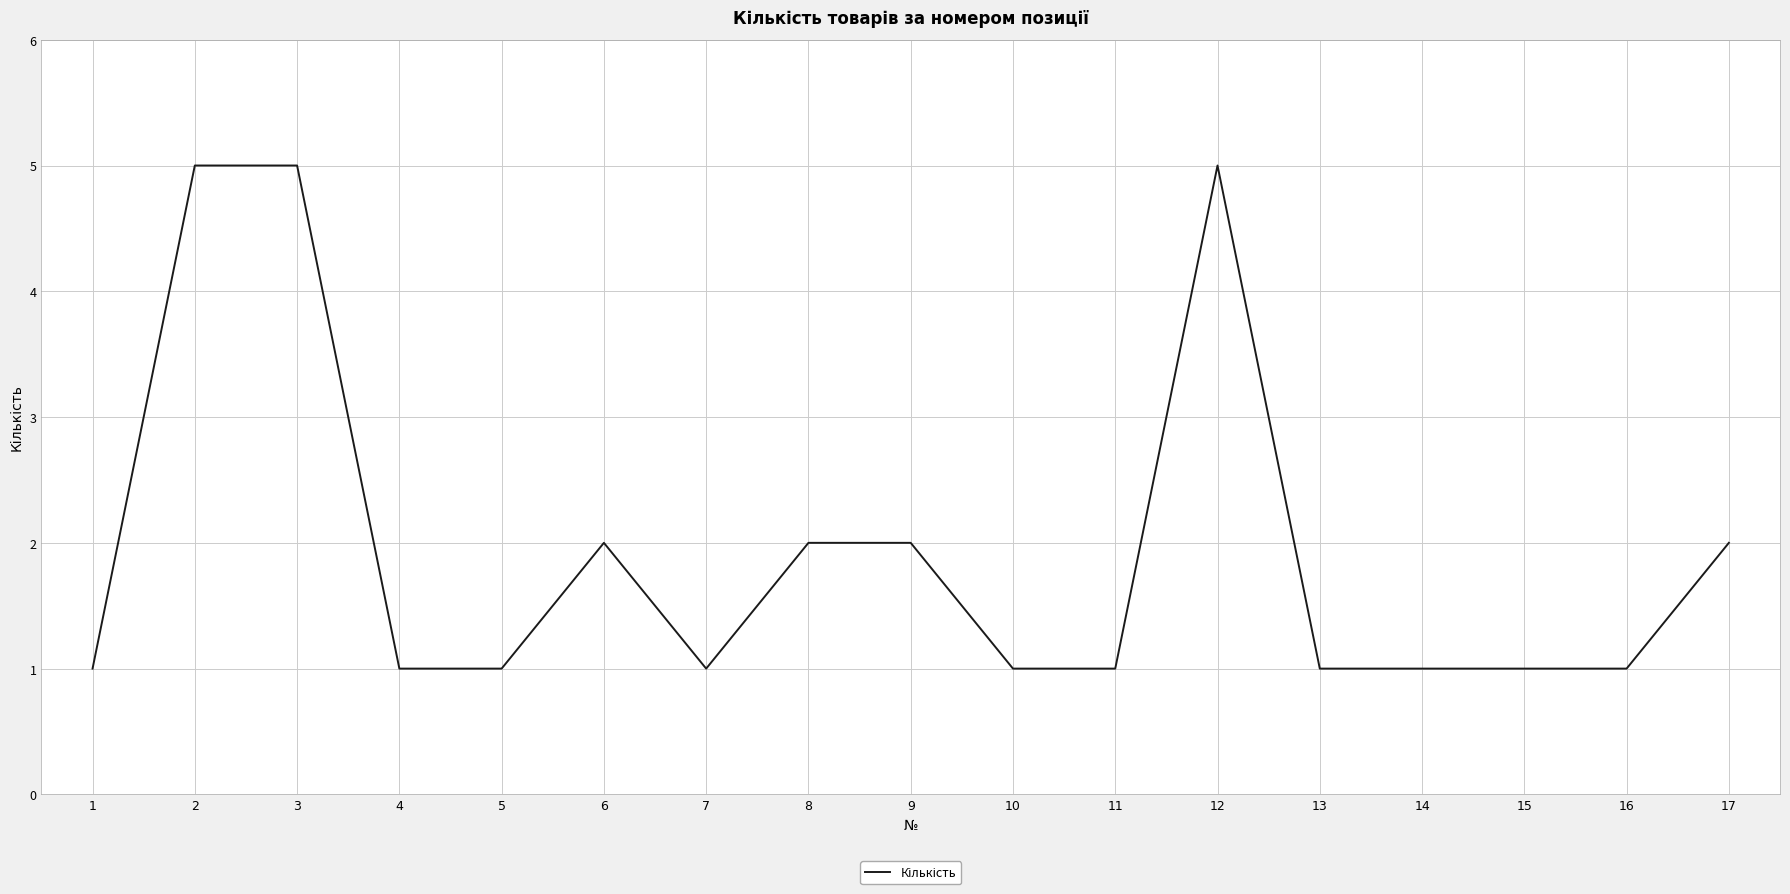

What is the sum of all values?

33